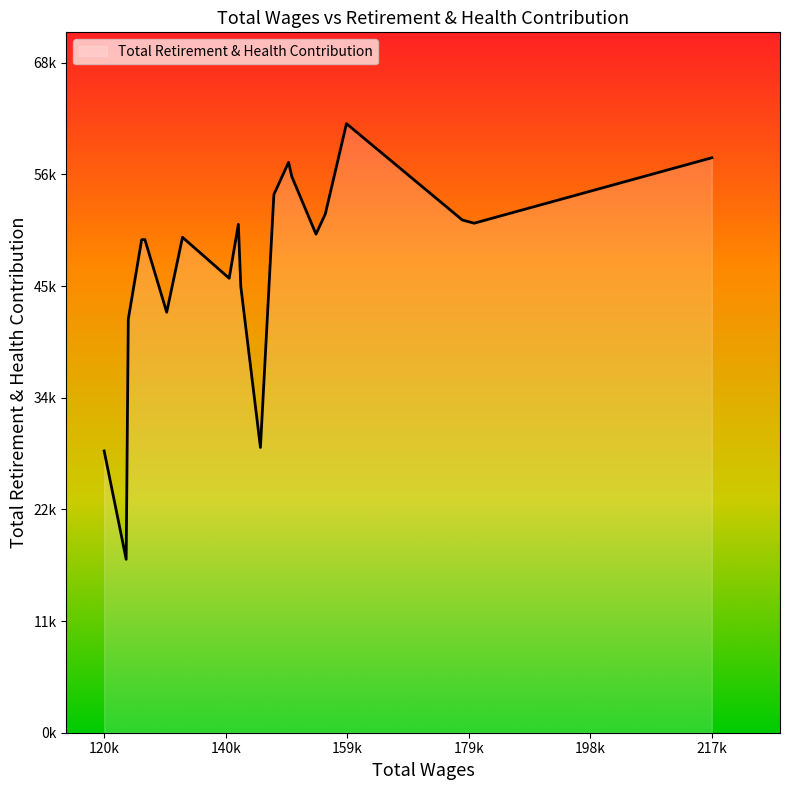

Is this an area chart (filled region under the line)?

Yes